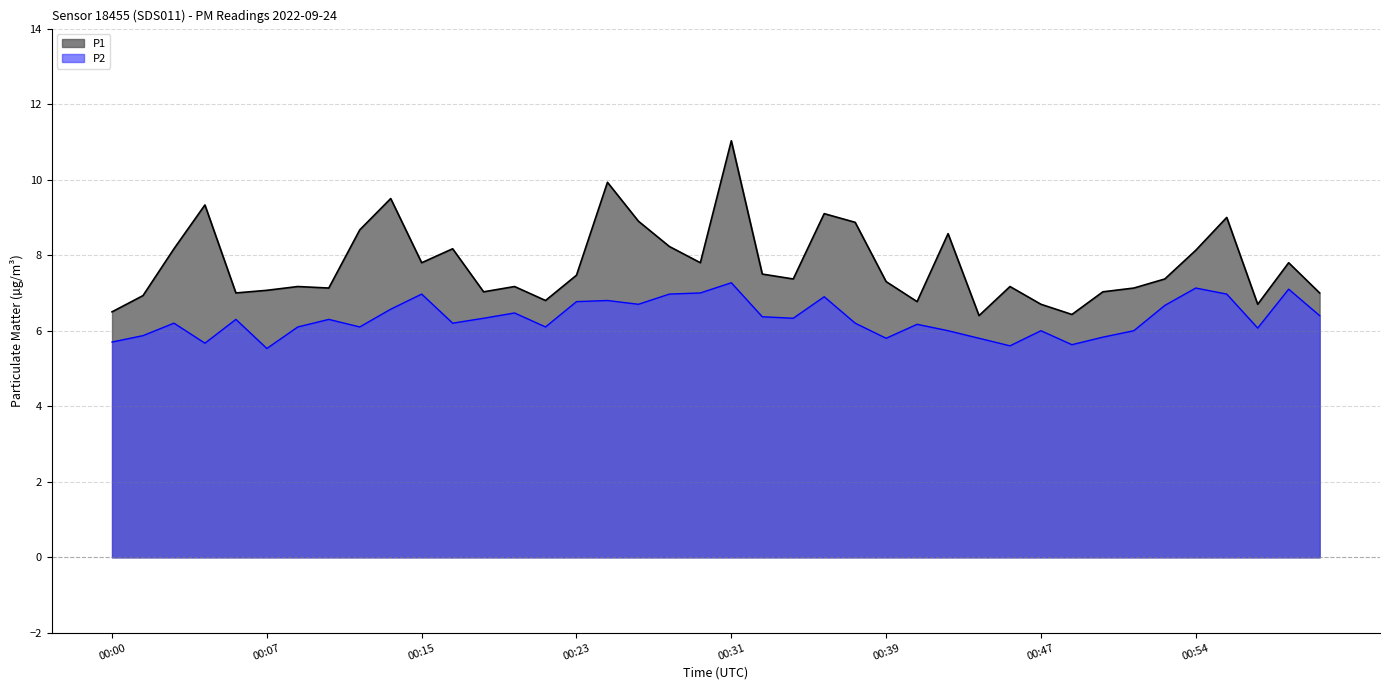

Reading left to right, list all the values displayed in this chart.

P1: 00:00=6.5	00:01=6.9	00:03=8.2	00:04=9.3	00:06=7.0	00:07=7.1	00:09=7.2	00:11=7.1	00:12=8.7	00:14=9.5	00:15=7.8	00:17=8.2	00:18=7.0	00:20=7.2	00:21=6.8	00:23=7.5	00:25=9.9	00:26=8.9	00:28=8.2	00:29=7.8	00:31=11.0	00:33=7.5	00:34=7.4	00:36=9.1	00:37=8.9	00:39=7.3	00:40=6.8	00:42=8.6	00:43=6.4	00:45=7.2	00:47=6.7	00:48=6.4	00:50=7.0	00:51=7.1	00:53=7.4	00:54=8.1	00:56=9.0	00:58=6.7	00:59=7.8	01:01=7.0
P2: 00:00=5.7	00:01=5.9	00:03=6.2	00:04=5.7	00:06=6.3	00:07=5.5	00:09=6.1	00:11=6.3	00:12=6.1	00:14=6.6	00:15=7.0	00:17=6.2	00:18=6.3	00:20=6.5	00:21=6.1	00:23=6.8	00:25=6.8	00:26=6.7	00:28=7.0	00:29=7.0	00:31=7.3	00:33=6.4	00:34=6.3	00:36=6.9	00:37=6.2	00:39=5.8	00:40=6.2	00:42=6.0	00:43=5.8	00:45=5.6	00:47=6.0	00:48=5.6	00:50=5.8	00:51=6.0	00:53=6.7	00:54=7.1	00:56=7.0	00:58=6.1	00:59=7.1	01:01=6.4